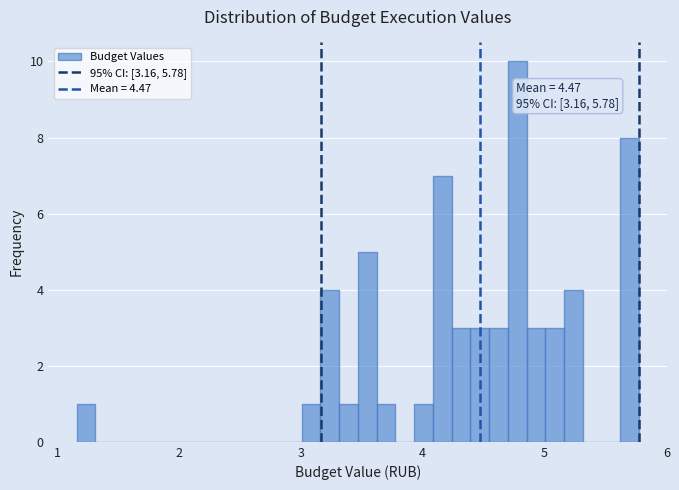

Around what value on the x-axis is the tallest bar? Give the approximate position of its centre, as read against the axis.

4.8